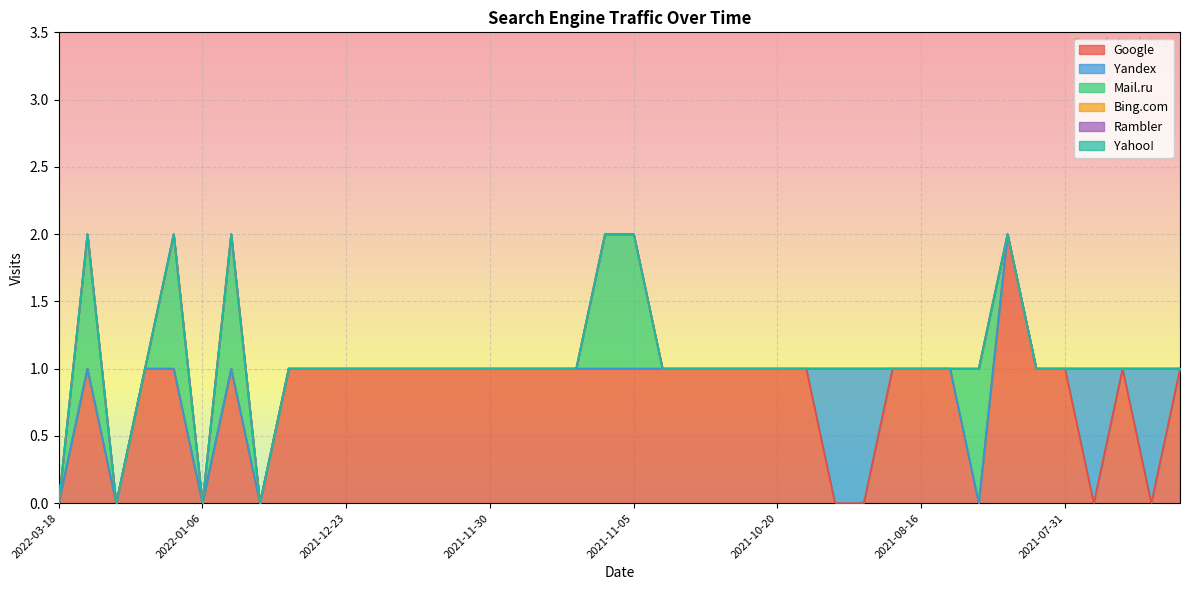

True or false: Yahoo! and Bing.com intersect in this chart.

False